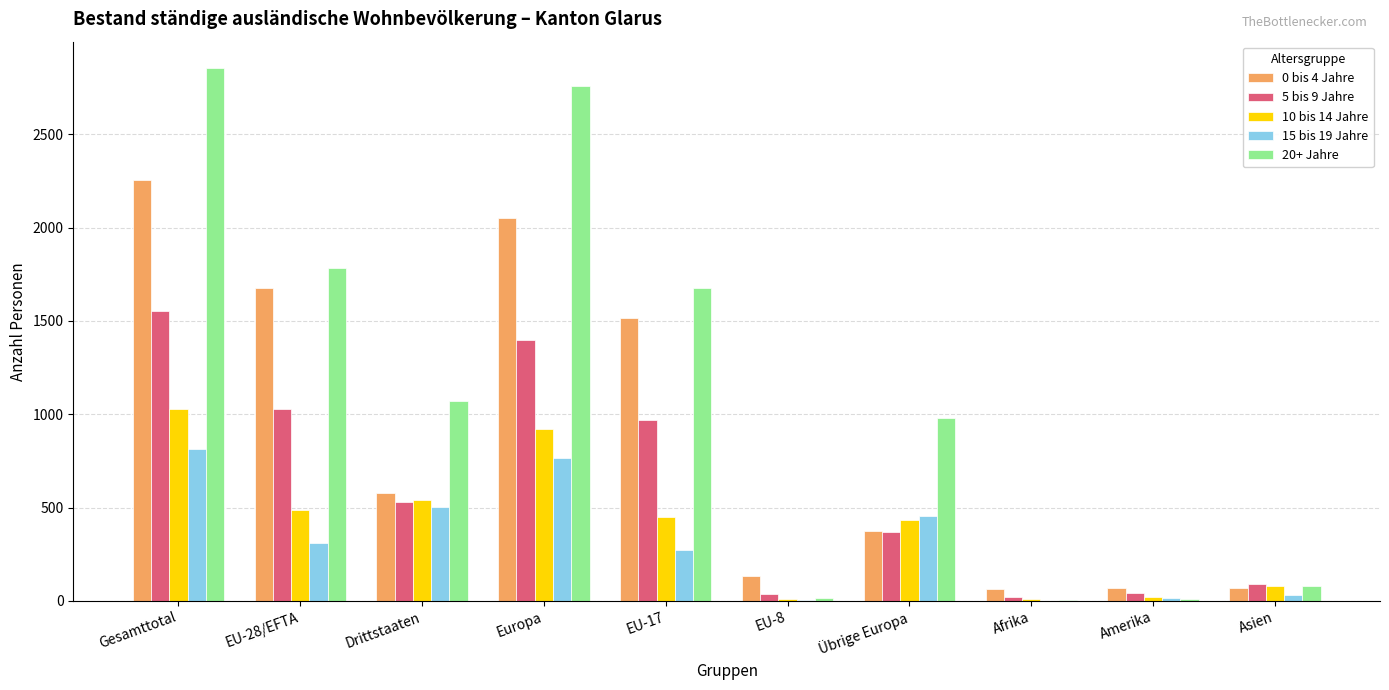

At which category is the sum across all series the highest?

Gesamttotal